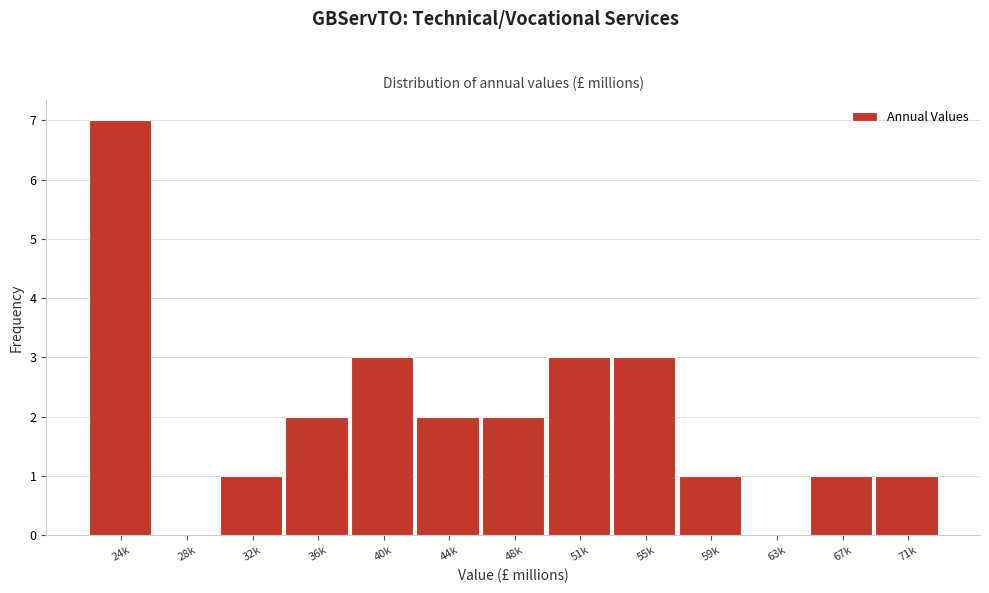

Reading left to right, extract all data points from this chart.

24k=7	28k=0	32k=1	36k=2	40k=3	44k=2	48k=2	51k=3	55k=3	59k=1	63k=0	67k=1	71k=1